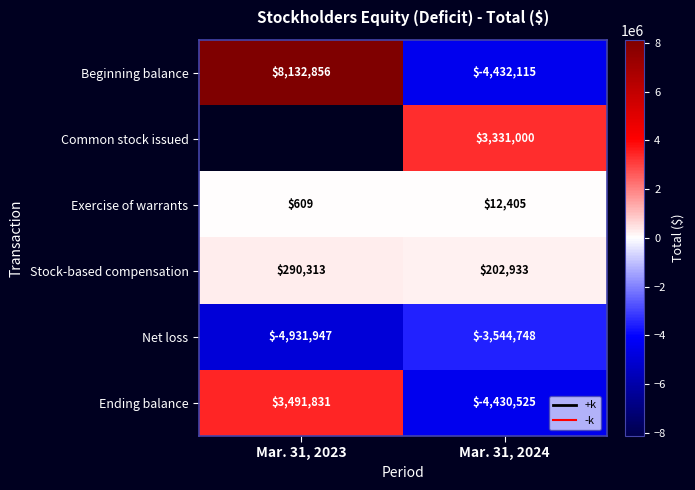

Rank the series at Mar. 31, 2024 from lowest to highest value.

Beginning balance, Ending balance, Net loss, Exercise of warrants, Stock-based compensation, Common stock issued